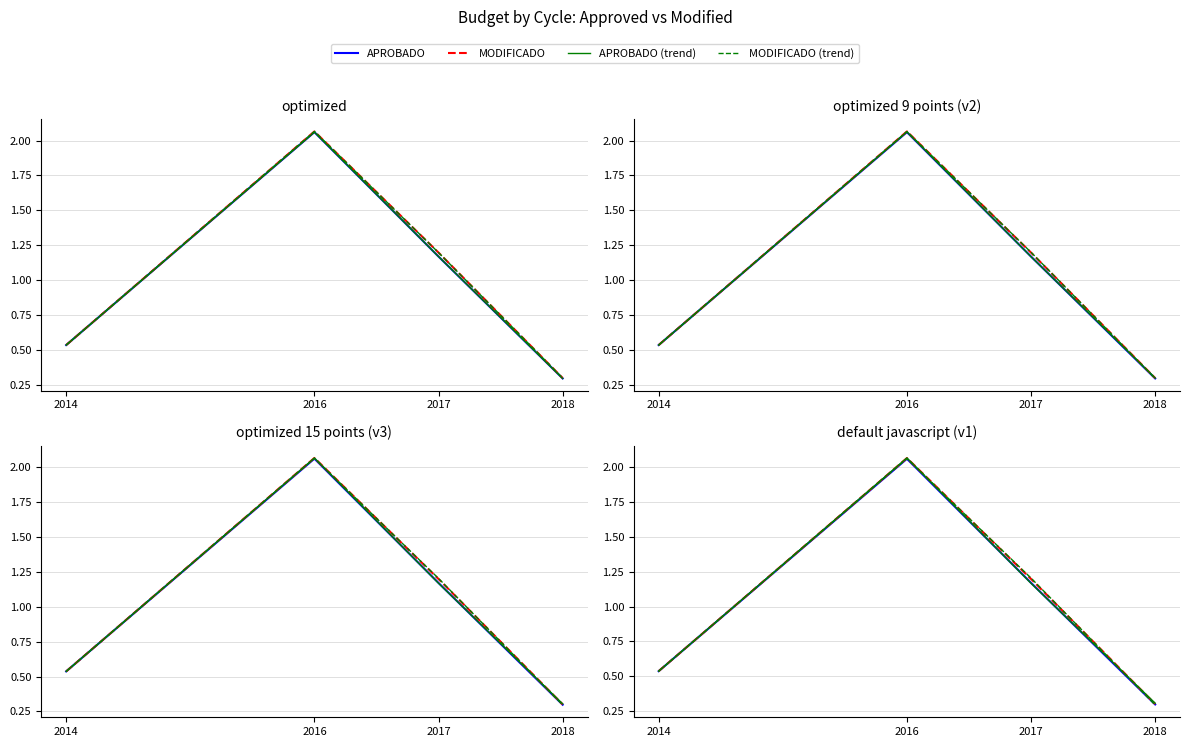

Which series changed the most between 2016 and 2018?

MODIFICADO (trend)